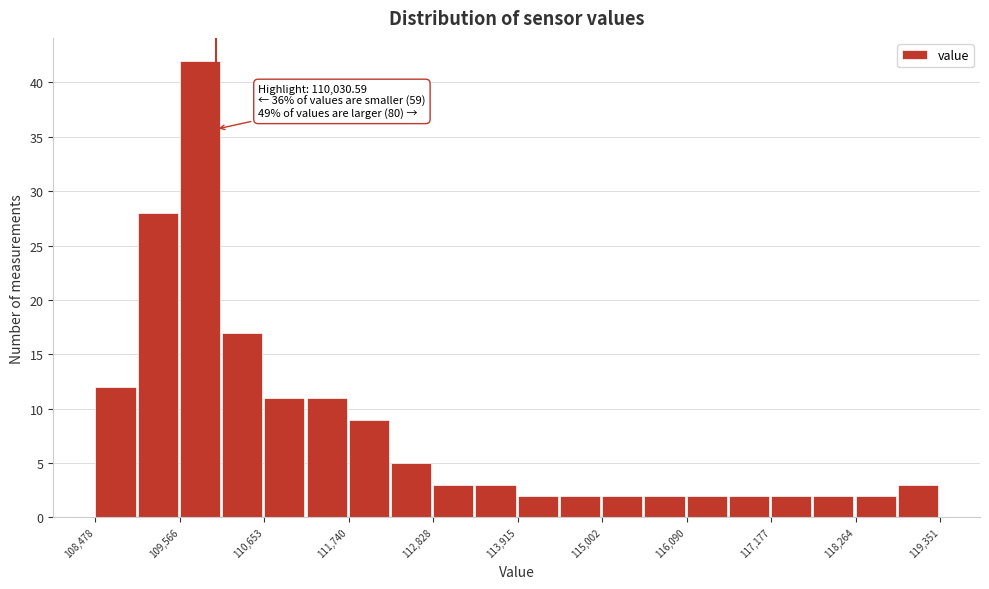

Around what value on the x-axis is the tallest bar? Give the approximate position of its centre, as read against the axis.

109800